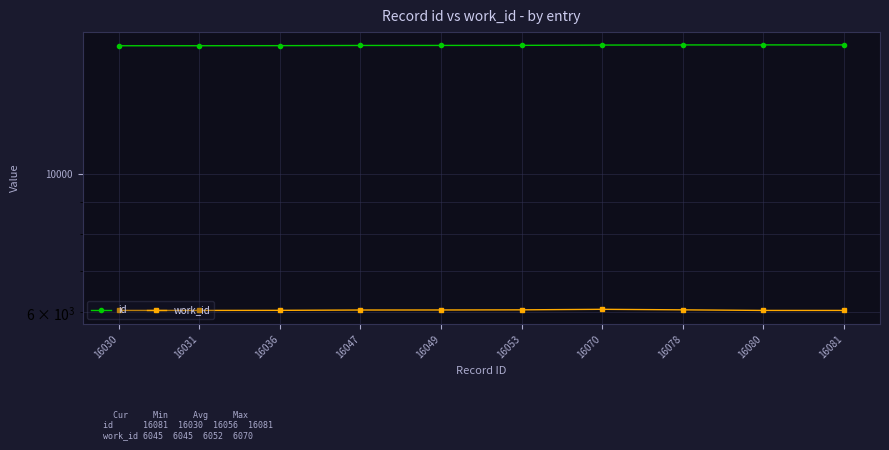

True or false: id and work_id cross at least once.

False